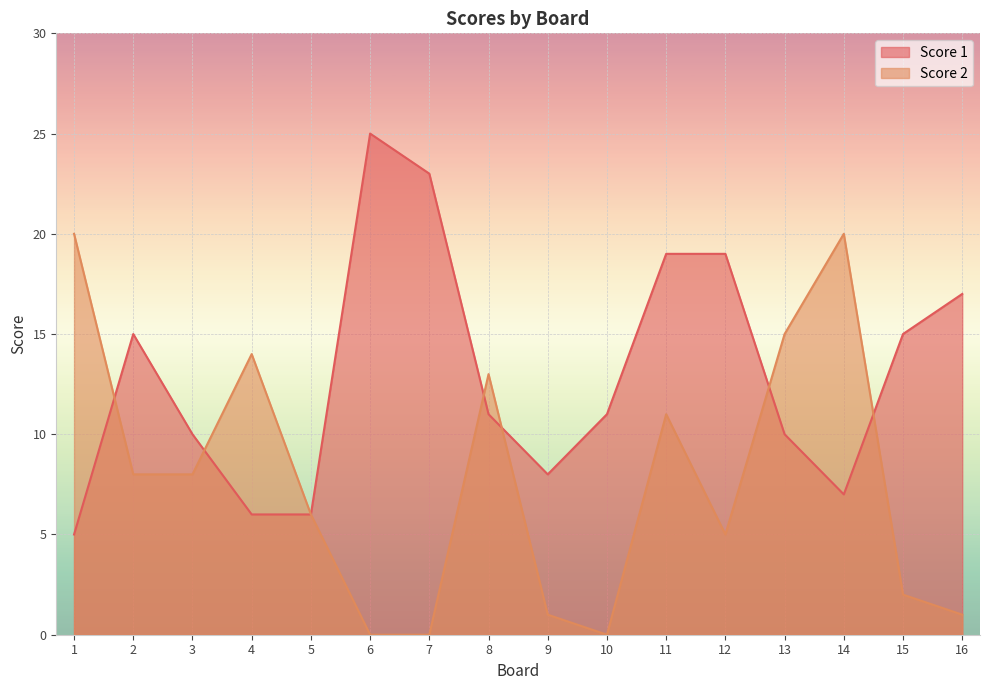

Rank the series by their average value, from highest to lowest.

Score 1, Score 2